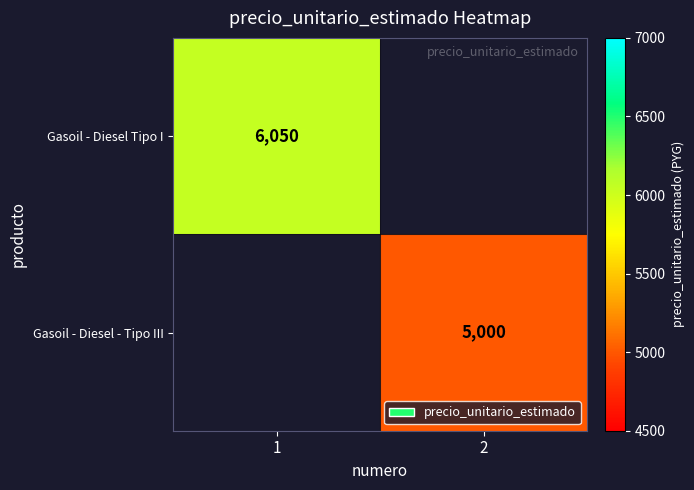

The Gasoil - Diesel - Tipo III series shows 1753 at 2. True or false?

False